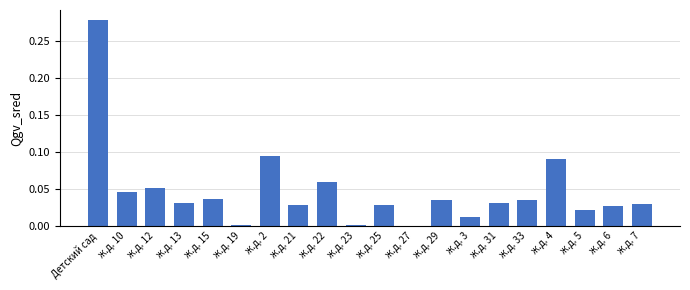

True or false: the data shows 0.0 at ж.д. 33.

True